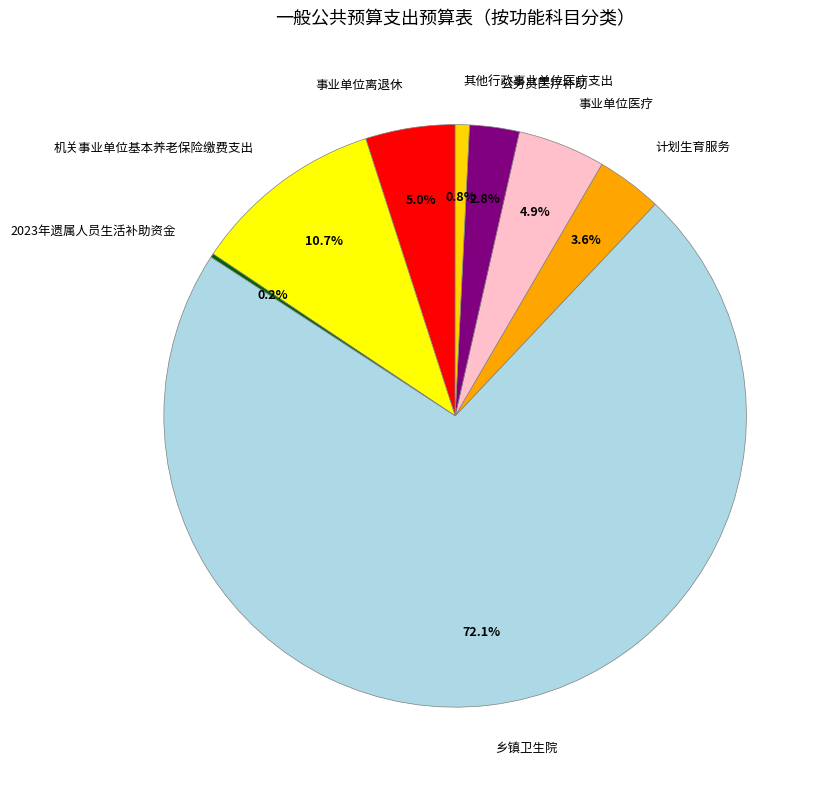

Is there any slice that represents more than half of the pie?

Yes